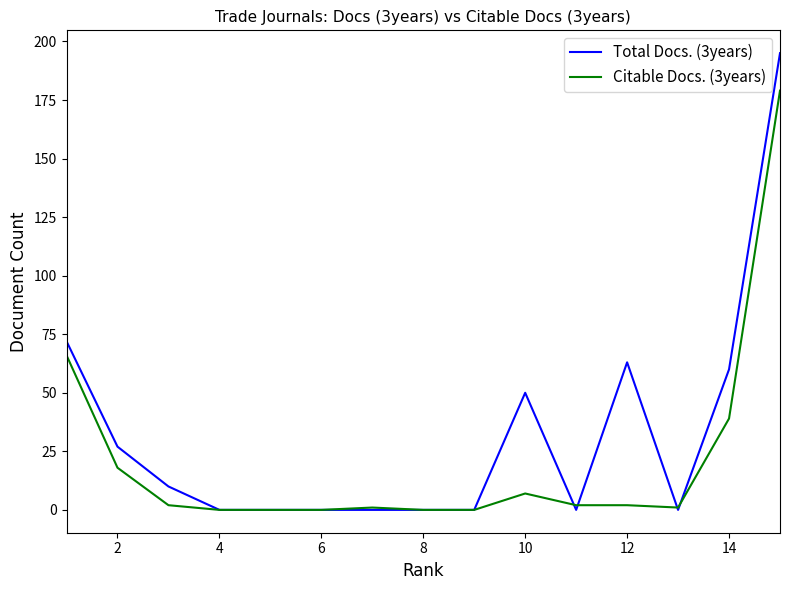

Which series has the widest spread of values?

Total Docs. (3years)